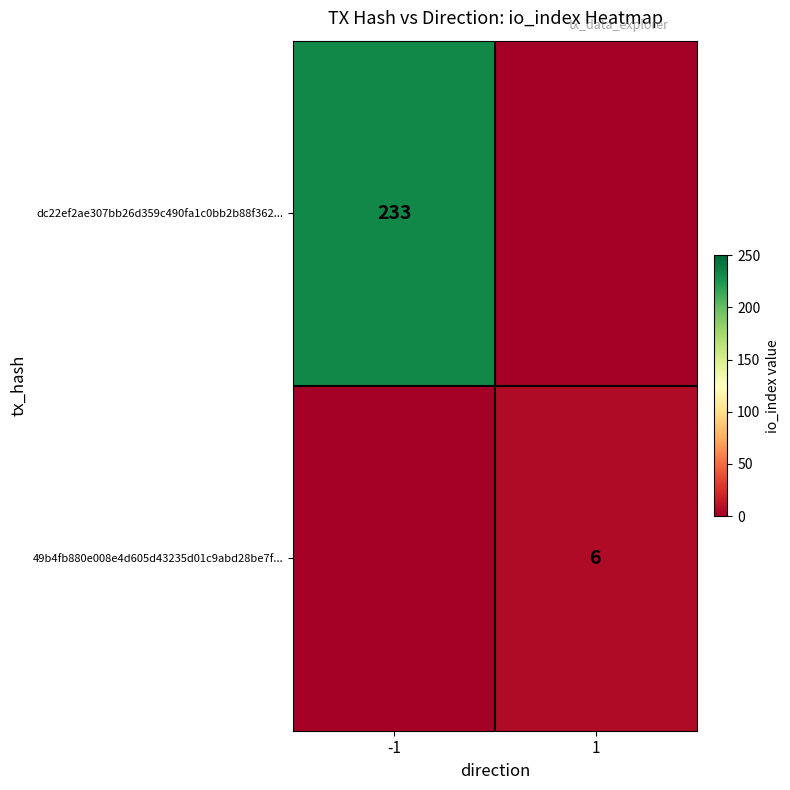

Is it true that 49b4fb880e008e4d605d43235d01c9abd28be7f... equals 6 at 1?

True